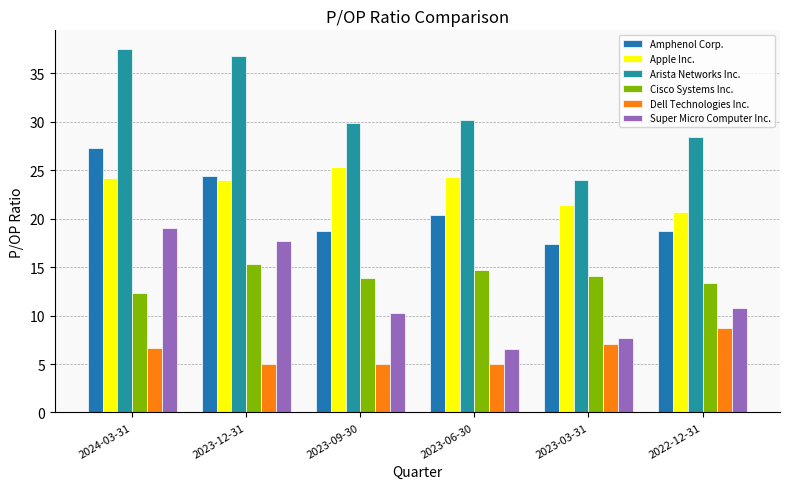

Reading left to right, transcribe all the data shown in this chart.

Amphenol Corp.: 27.3	24.4	18.7	20.4	17.4	18.7
Apple Inc.: 24.2	24.0	25.4	24.3	21.4	20.7
Arista Networks Inc.: 37.6	36.8	29.9	30.2	24.0	28.4
Cisco Systems Inc.: 12.3	15.3	13.9	14.7	14.1	13.3
Dell Technologies Inc.: 6.6	5.0	5.0	5.0	7.1	8.7
Super Micro Computer Inc.: 19.1	17.7	10.3	6.5	7.7	10.8